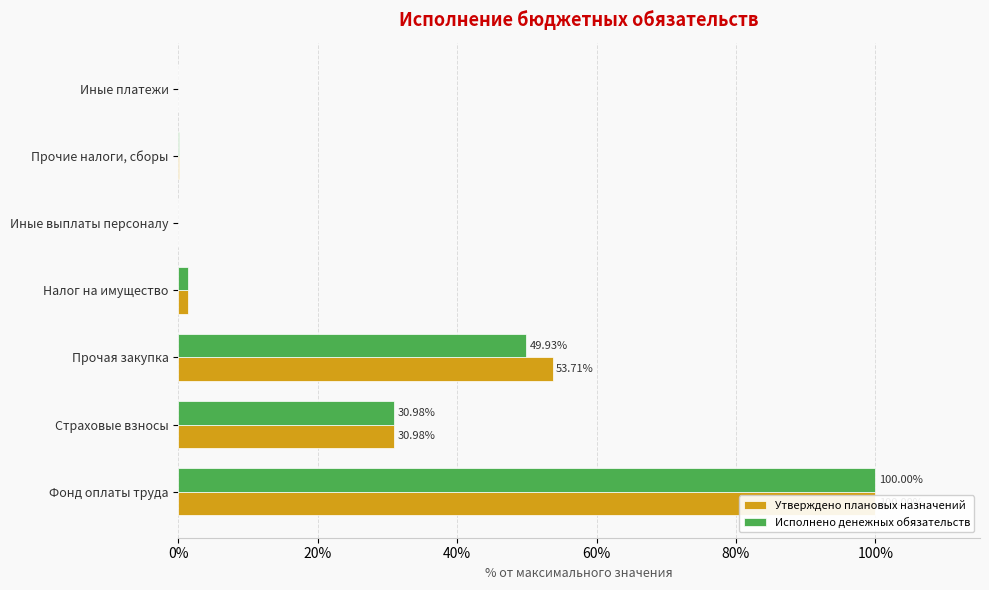

What is the sum of the Утверждено плановых назначений values at Страховые взносы and Фонд оплаты труда?

131.0